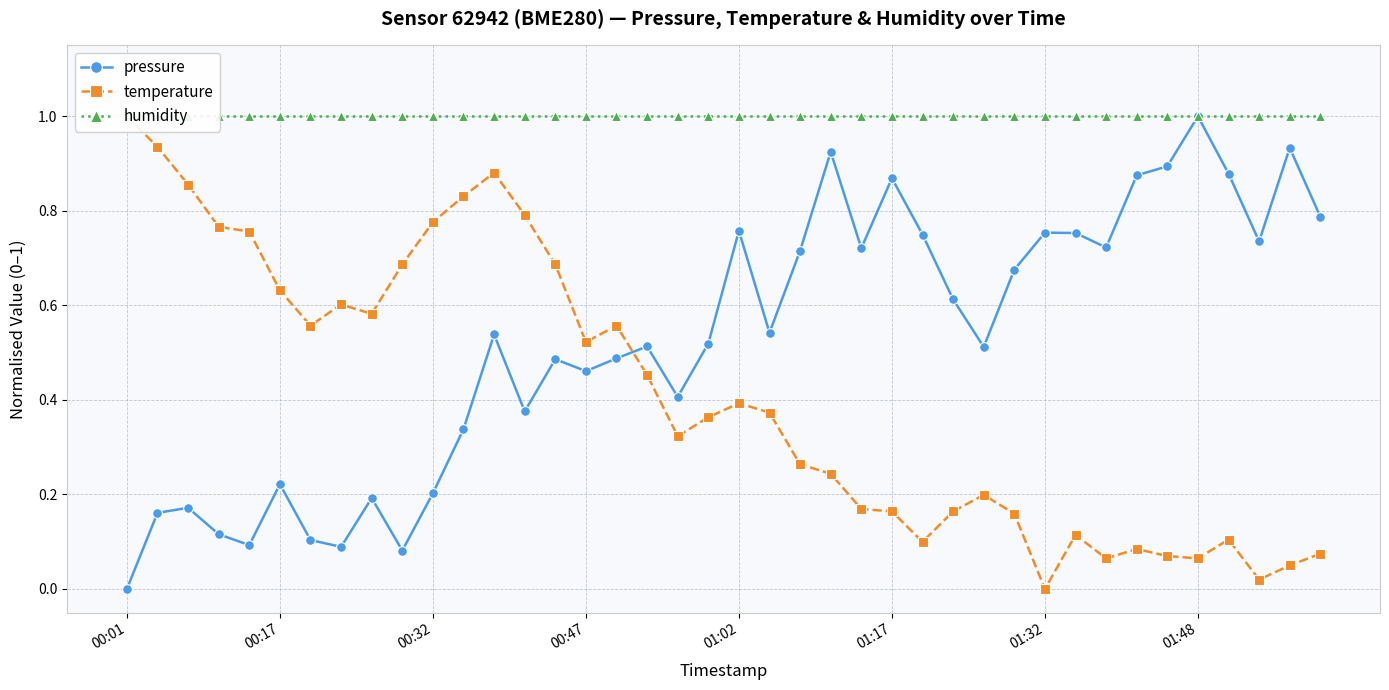

Where do temperature and pressure first cross each other?

16 and 17